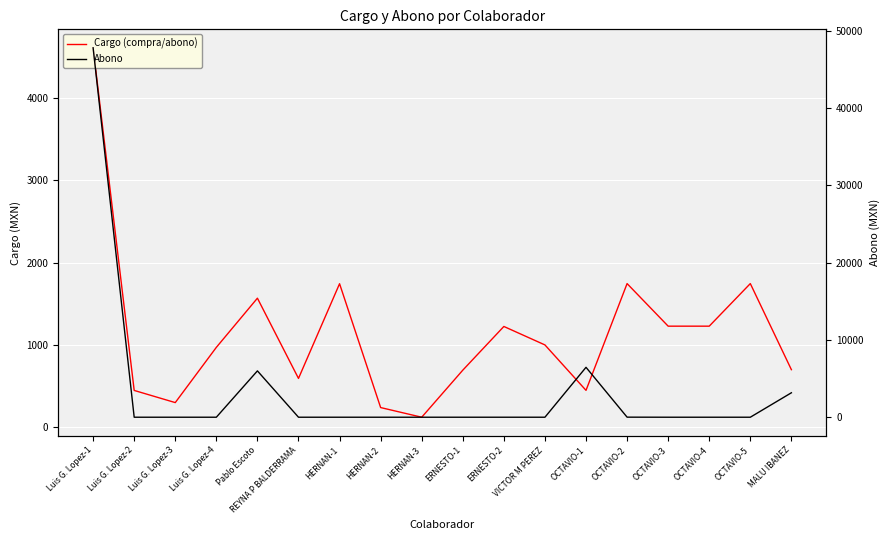

What is the label of the 3rd point from the right?

OCTAVIO-4